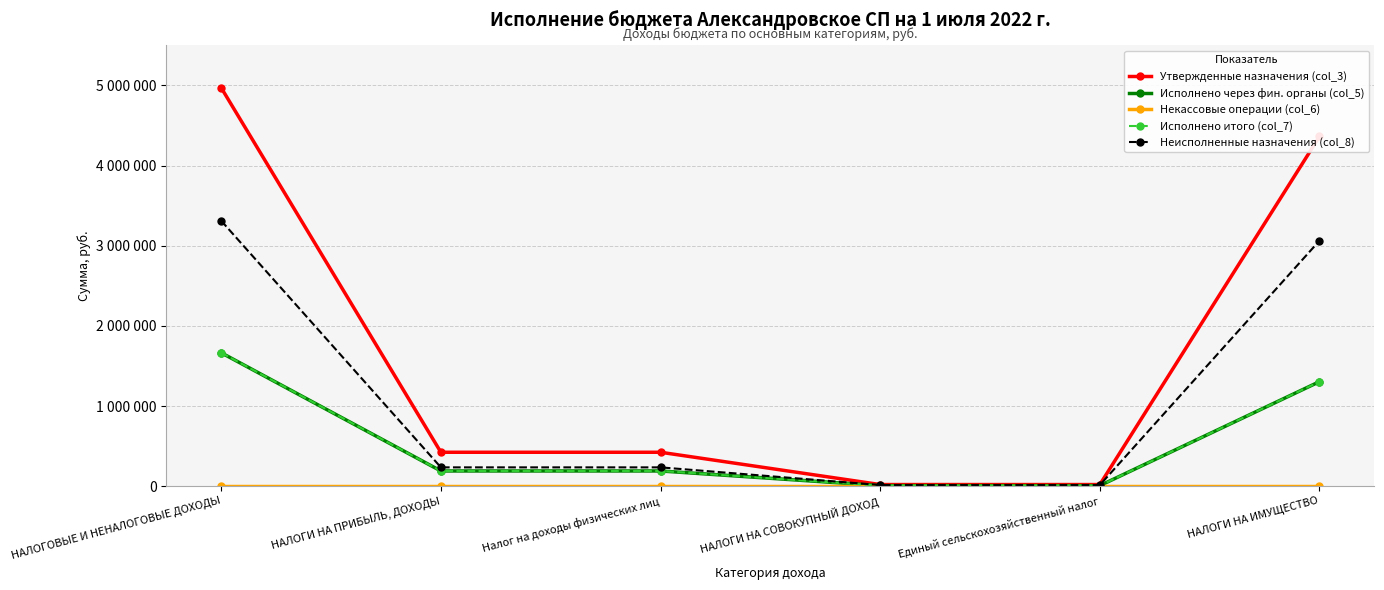

Reading left to right, what are all the values shown in this chart?

Утвержденные назначения (col_3): 4971150.0	423000.0	423000.0	20000.0	20000.0	4364000.0
Исполнено через фин. органы (col_5): 1664583.7	189614.8	189614.8	6593.0	6593.0	1304025.9
Некассовые операции (col_6): 0.0	0.0	0.0	0.0	0.0	0.0
Исполнено итого (col_7): 1664583.7	189614.8	189614.8	6593.0	6593.0	1304025.9
Неисполненные назначения (col_8): 3311289.4	234560.0	234560.0	13426.8	13426.8	3063302.5